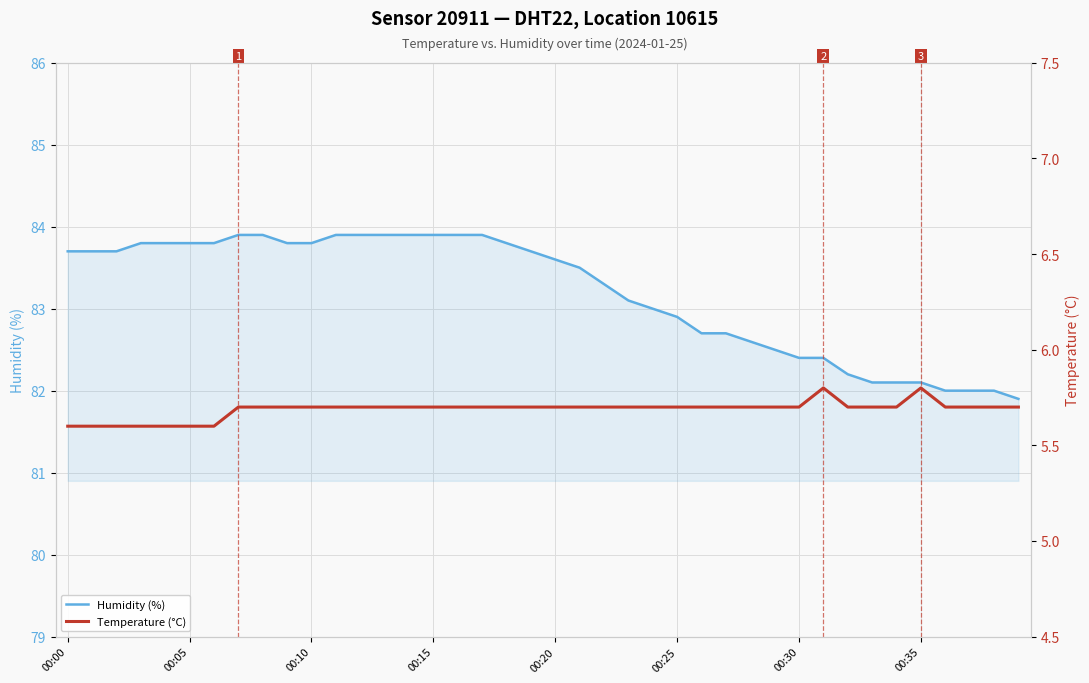

True or false: Humidity (%) and Temperature (°C) intersect in this chart.

False